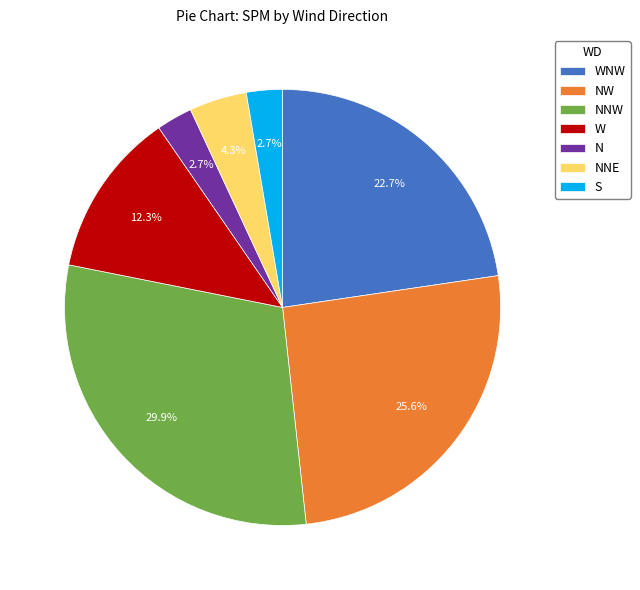

Which category has the biggest portion of the pie?

NNW